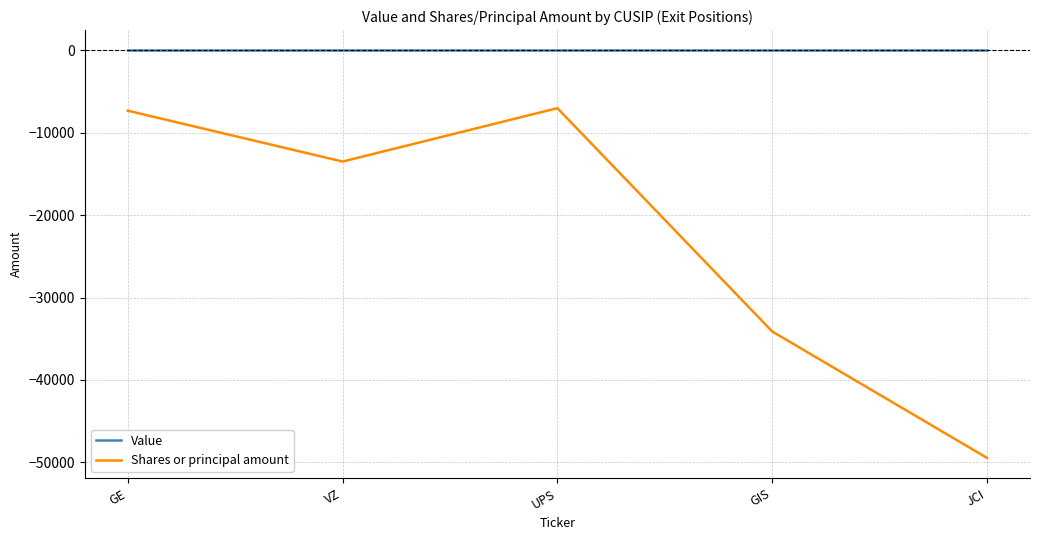

Rank the series at UPS from lowest to highest value.

Shares or principal amount, Value